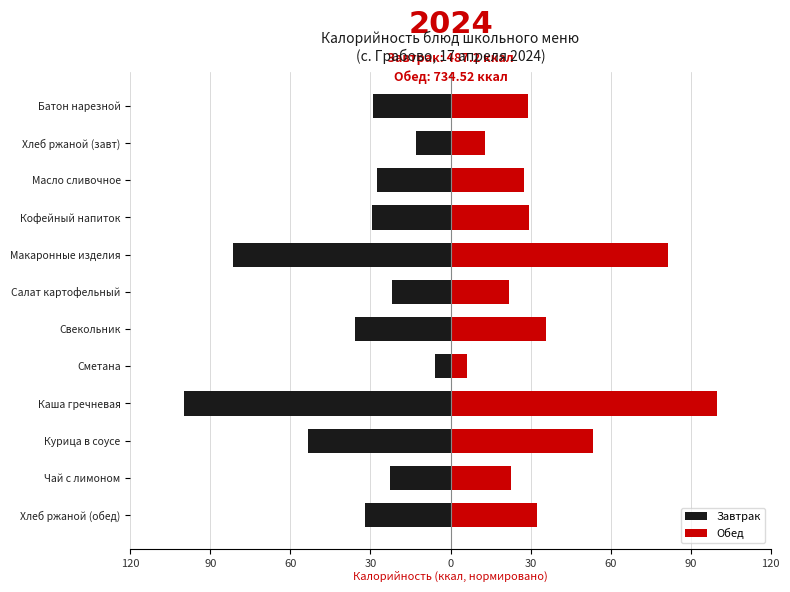

How many bars are there in each group?

2